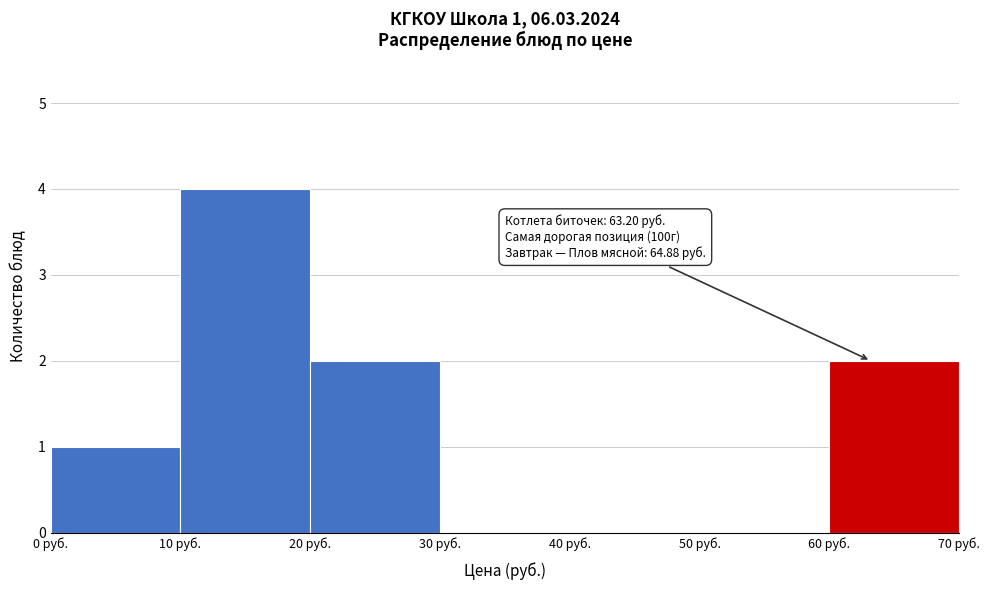

Over which range of the x-axis is the bar tallest?

10 to 20